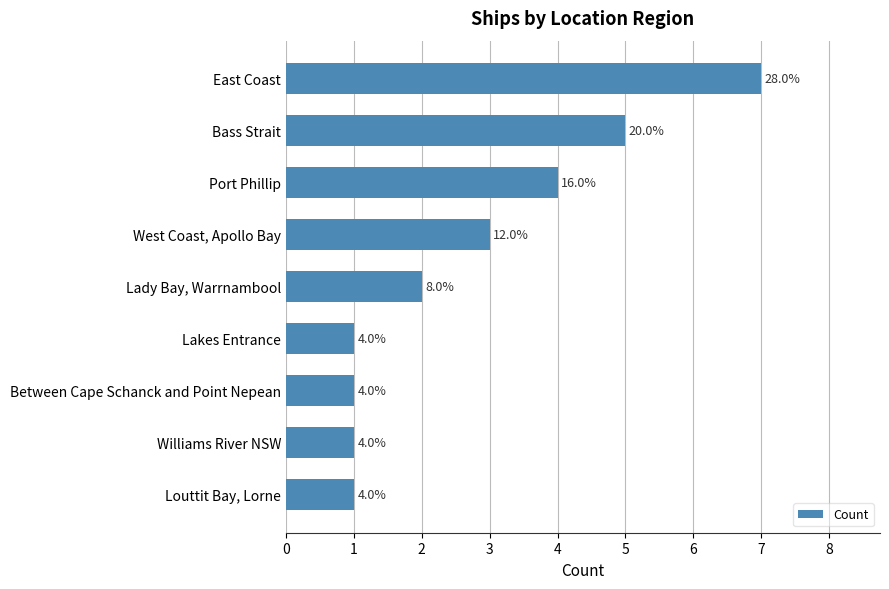

What is the sum of all values?

25